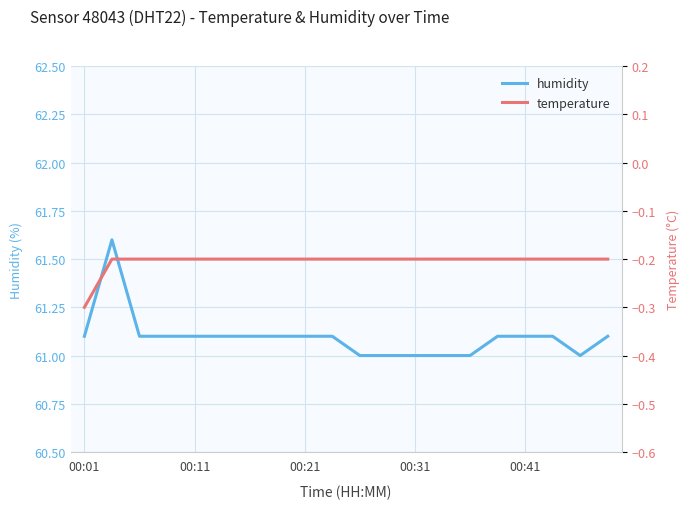

The humidity series shows 79.5 at 00:31. True or false?

False